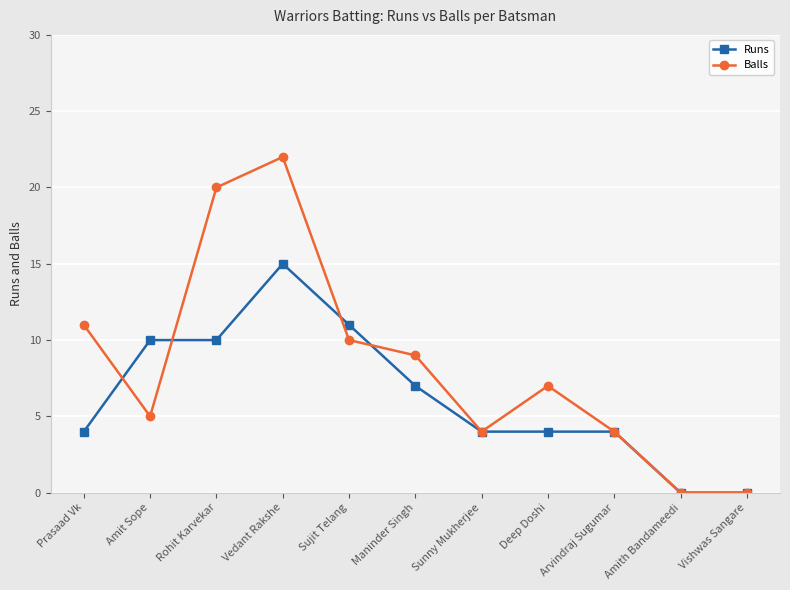

At Prasaad Vk, list the series in order from largest to smallest.

Balls, Runs